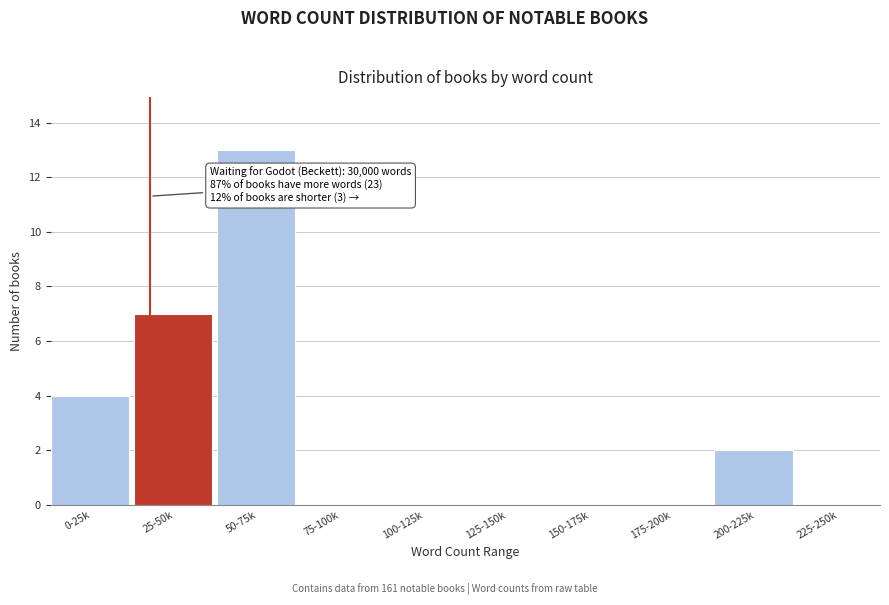

Reading left to right, transcribe all the data shown in this chart.

0-25k=4	25-50k=7	50-75k=13	75-100k=0	100-125k=0	125-150k=0	150-175k=0	175-200k=0	200-225k=2	225-250k=0